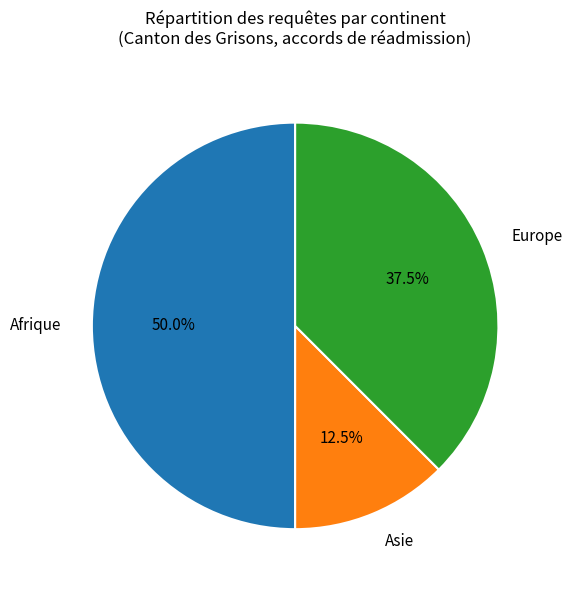

Which slice is the smallest?

Asie